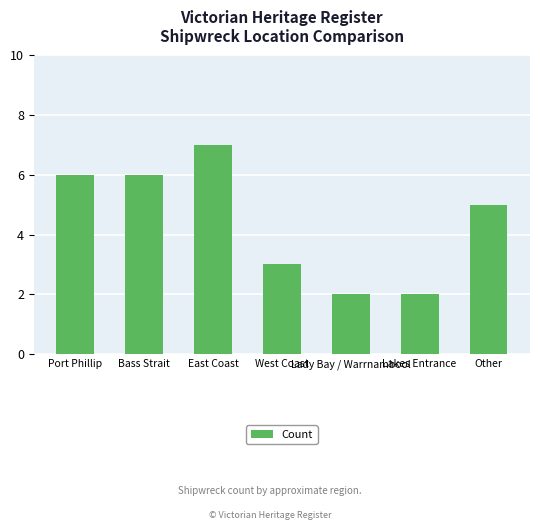

Reading left to right, list all the values displayed in this chart.

Port Phillip=6	Bass Strait=6	East Coast=7	West Coast=3	Lady Bay / Warrnambool=2	Lakes Entrance=2	Other=5